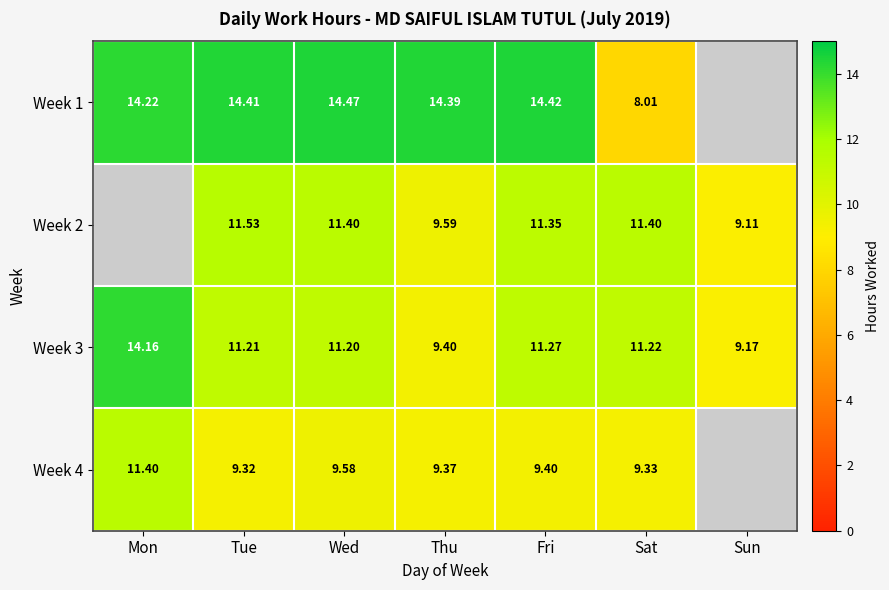

The value of Week 4 at Tue is 9.3. True or false?

True